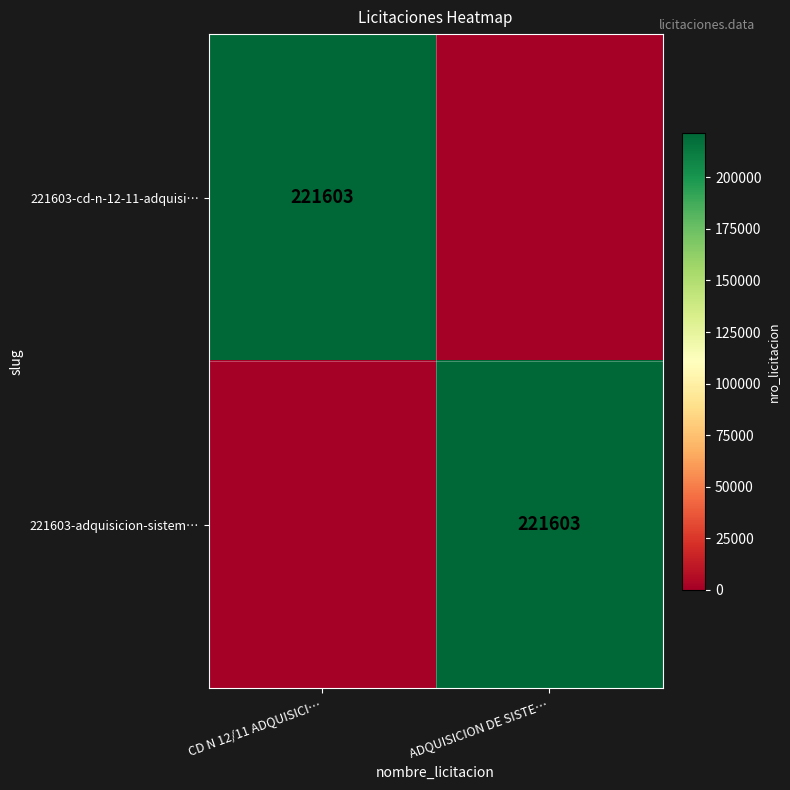

True or false: 221603-cd-n-12-11-adquisi… has a value of 221603 at CD N 12/11 ADQUISICI….

True